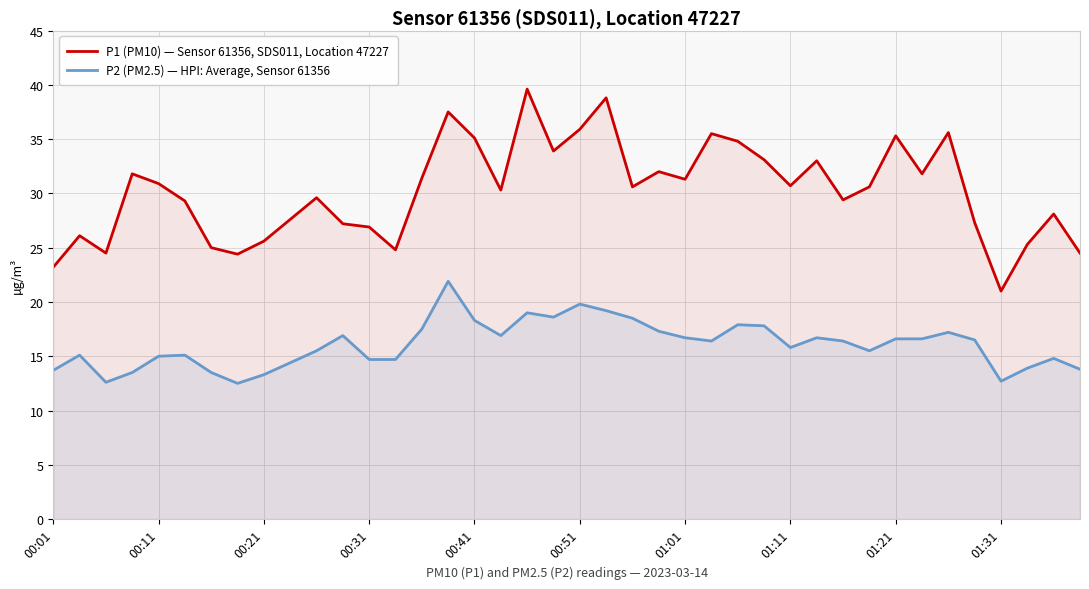

True or false: P1 (PM10) — Sensor 61356, SDS011, Location 47227 and P2 (PM2.5) — HPI: Average, Sensor 61356 intersect in this chart.

False